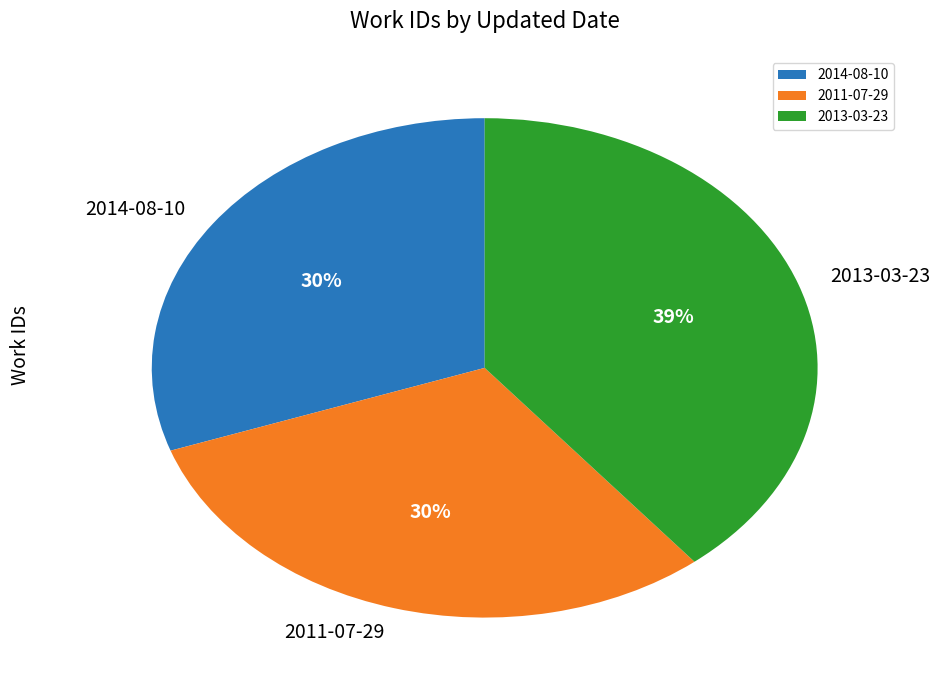

Count the number of slices in the pie.

3